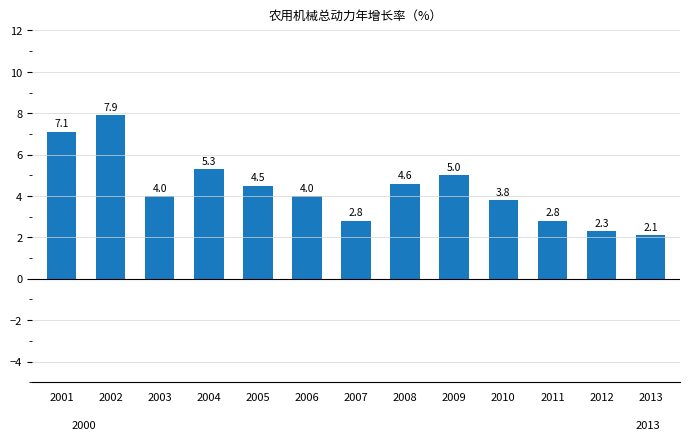

Count the number of categories in the chart.

13